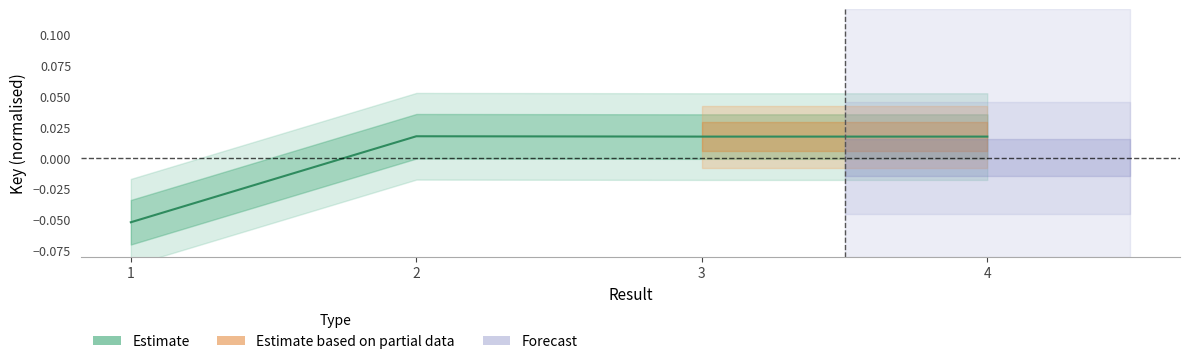

What is the difference between the values at 1 and 2?

0.1